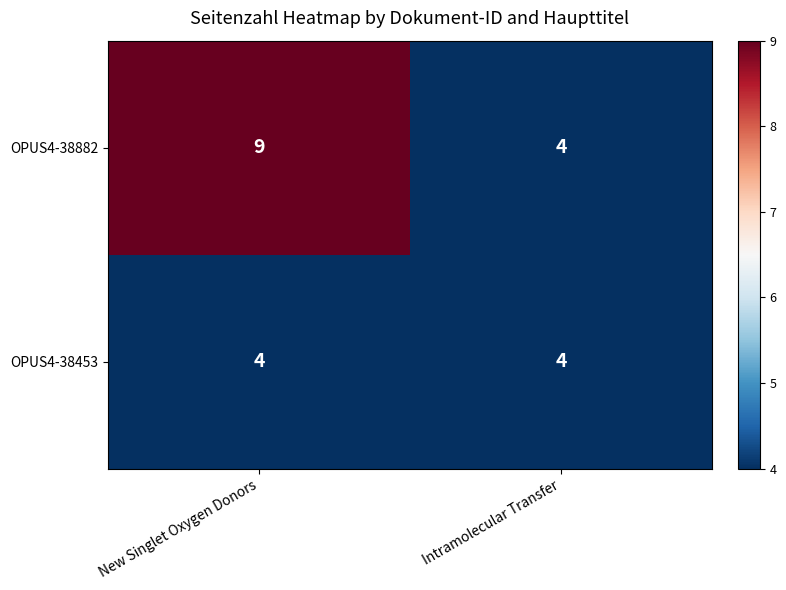

What is the sum of all OPUS4-38453 values?

8